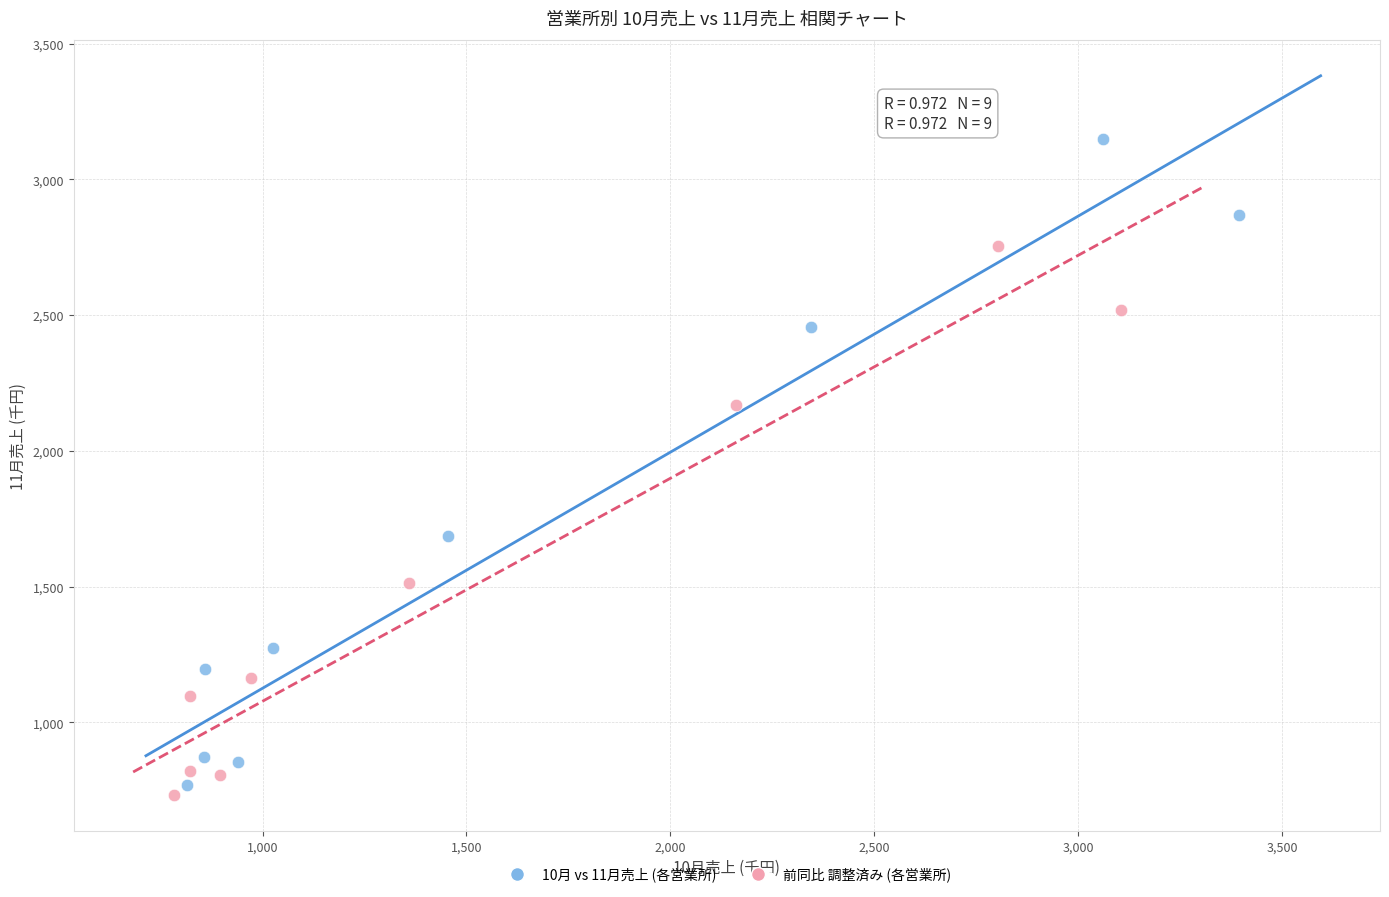

Which series has the widest spread of Y values?

10月 vs 11月売上 (各営業所)